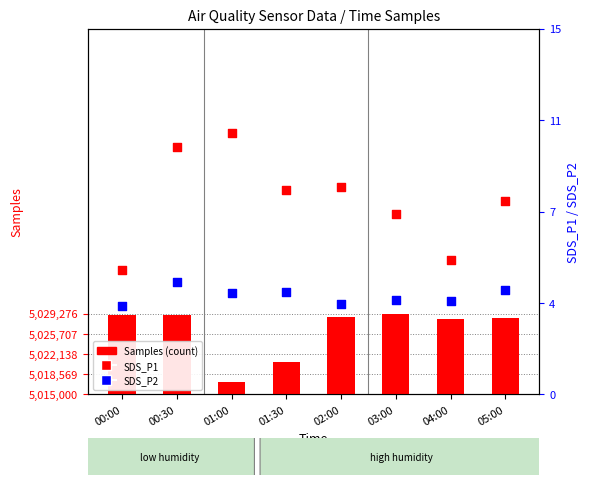

At which category is the sum across all series the highest?

03:00